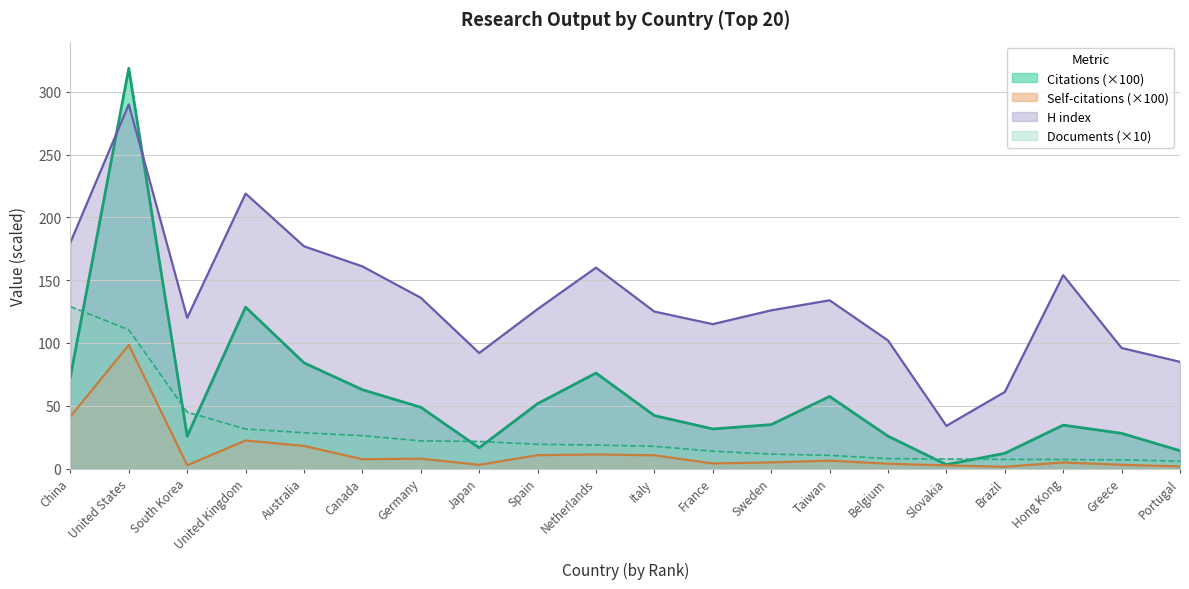

Reading left to right, transcribe all the data shown in this chart.

Citations: 73.0	318.8	25.8	128.5	84.2	62.8	48.8	16.5	51.7	76.0	42.2	31.5	35.0	57.4	25.8	3.1	12.1	34.6	28.1	14.2
Self-citations: 41.4	98.5	2.6	22.3	18.0	7.4	7.9	3.0	10.7	11.2	10.6	4.1	4.9	6.3	3.8	2.5	1.4	4.9	3.0	1.7
H index: 180.0	290.0	120.0	219.0	177.0	161.0	136.0	92.0	127.0	160.0	125.0	115.0	126.0	134.0	102.0	34.0	61.0	154.0	96.0	85.0
Documents: 129.0	110.5	44.9	31.5	28.5	26.2	22.0	21.6	19.3	18.7	17.7	13.8	11.5	10.5	7.9	7.6	7.3	7.2	6.9	5.9